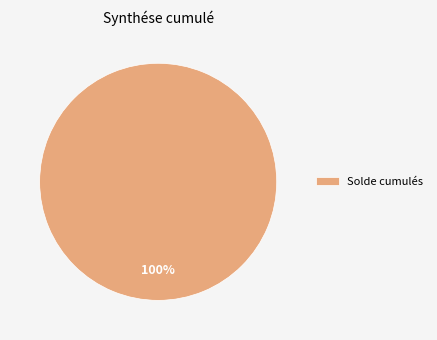

Does Solde cumulés represent more than half of the total?

Yes